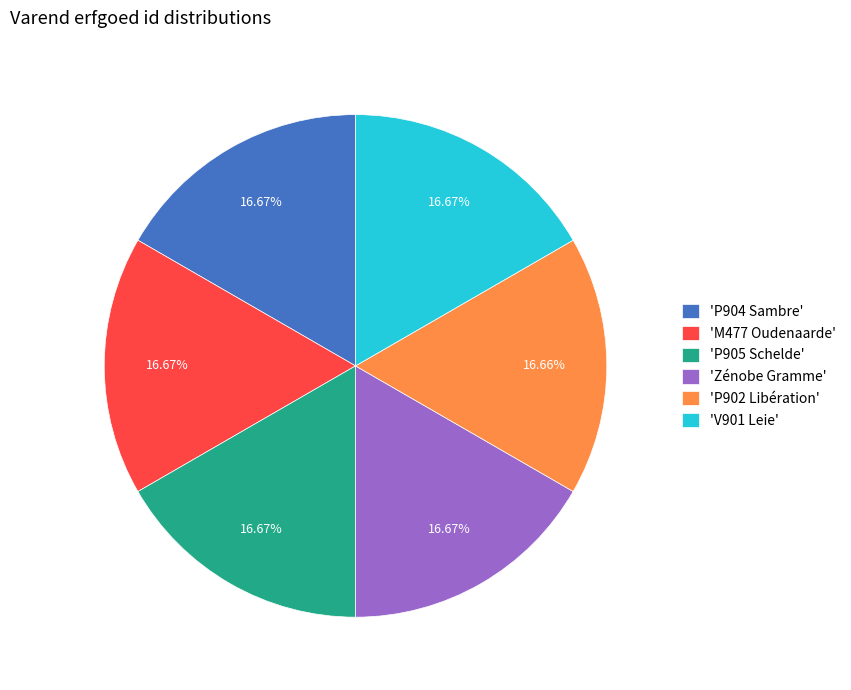

Does 'P902 Libération' represent more than half of the total?

No